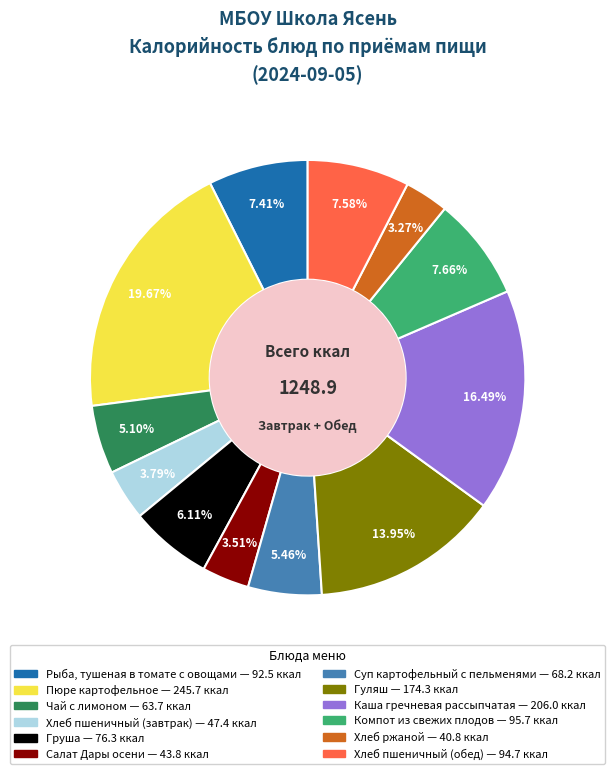

To the nearest percent, what is the combined percentage of Компот из свежих плодов and Хлеб ржаной?

11%